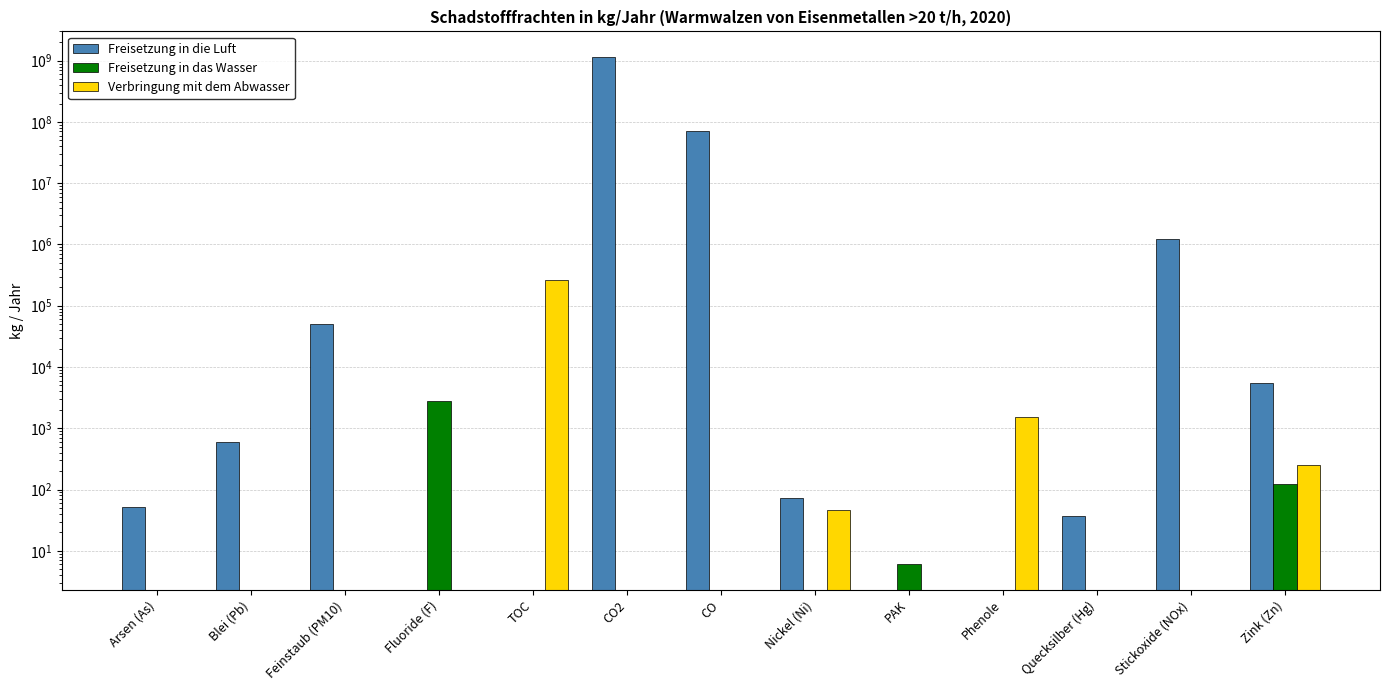

What are all the series names shown in the legend?

Freisetzung in die Luft, Freisetzung in das Wasser, Verbringung mit dem Abwasser